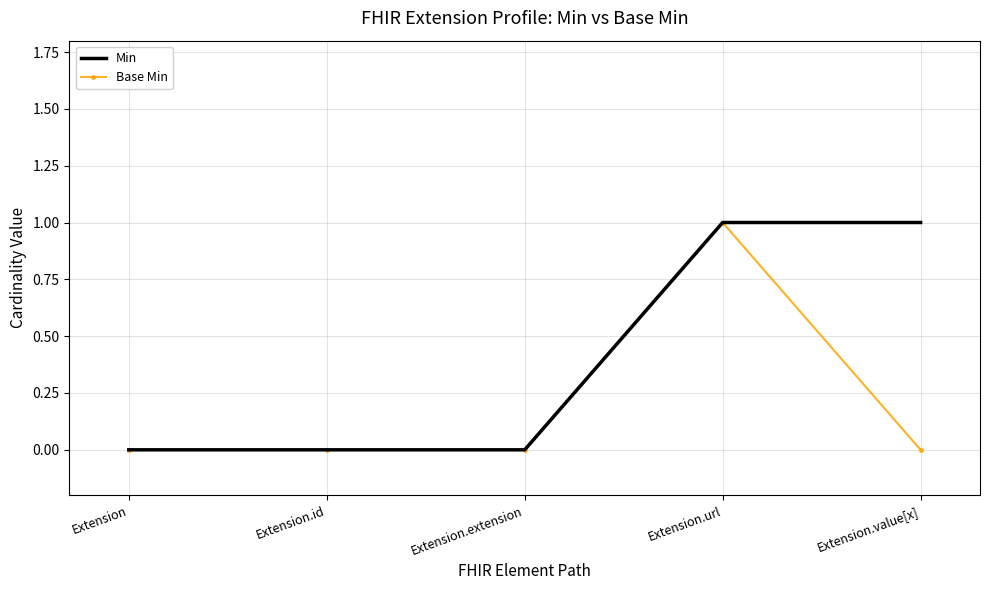

Reading left to right, transcribe all the data shown in this chart.

Min: Extension=0	Extension.id=0	Extension.extension=0	Extension.url=1	Extension.value[x]=1
Base Min: Extension=0	Extension.id=0	Extension.extension=0	Extension.url=1	Extension.value[x]=0